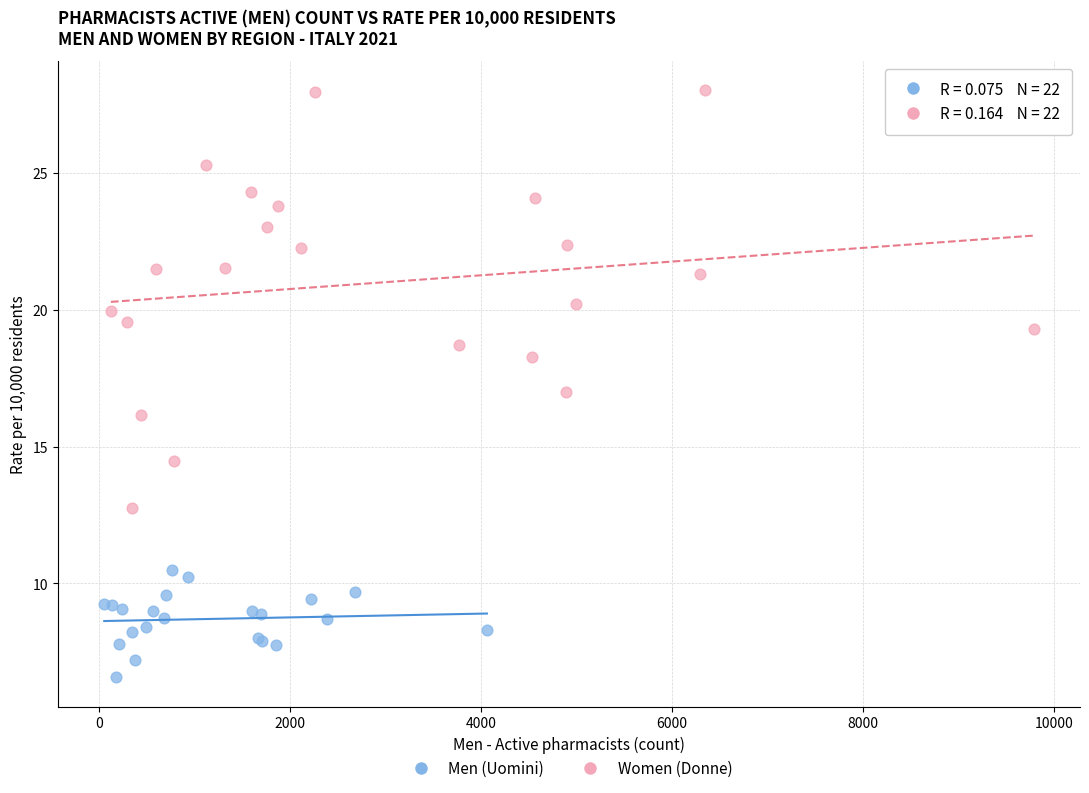

Which series reaches the minimum Y coordinate?

Men (Uomini)